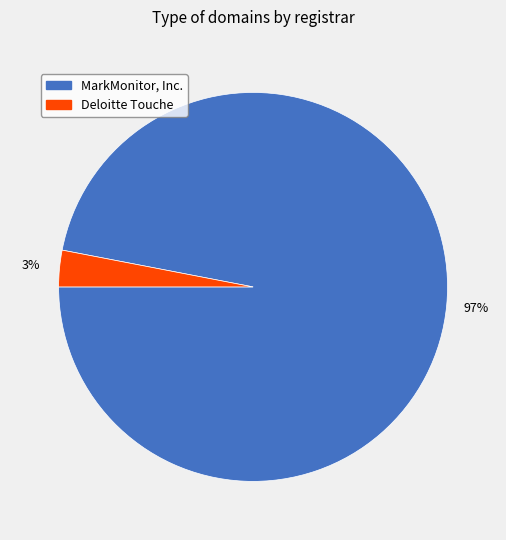

Which category has the biggest portion of the pie?

MarkMonitor, Inc.